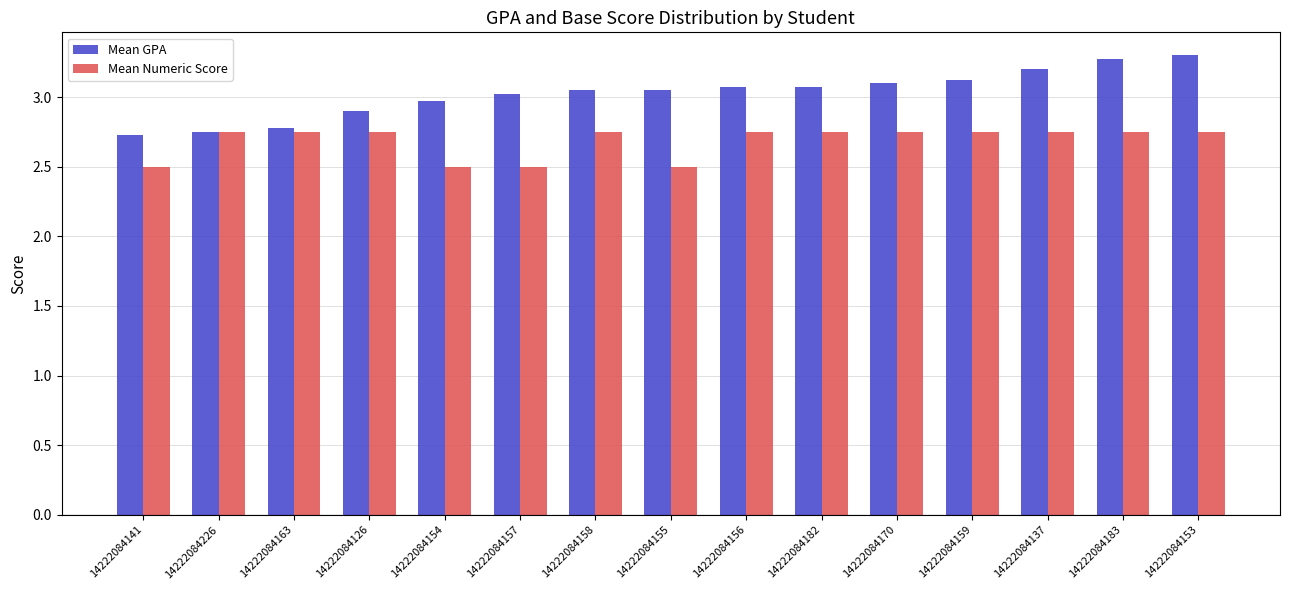

Is it true that Mean GPA equals 3.0 at 14222084157?

True